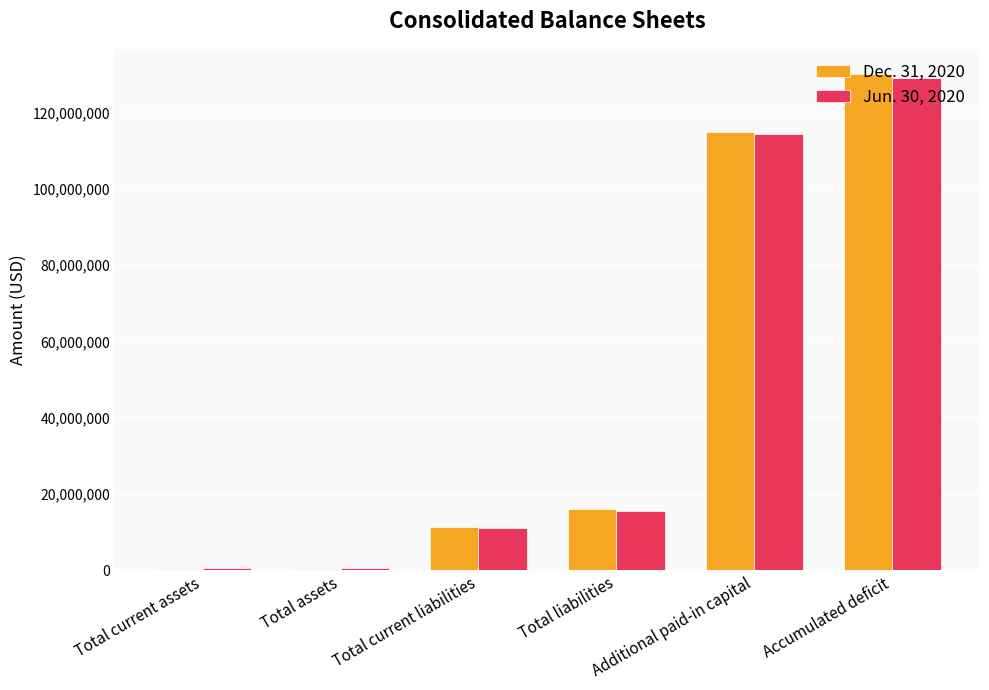

What is the highest value of the Jun. 30, 2020 series?

128891893